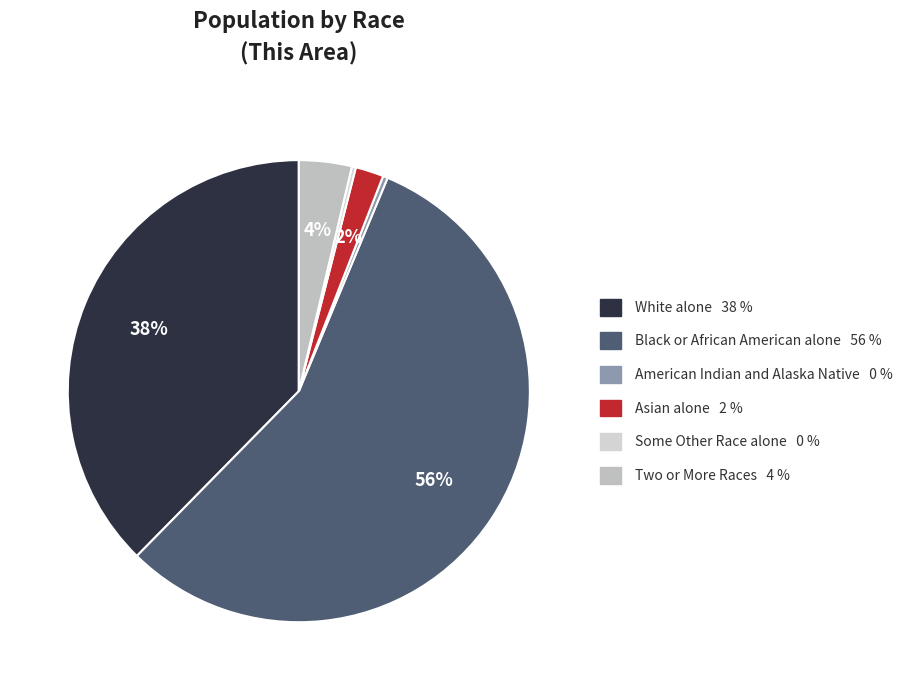

To the nearest percent, what is the difference between the largest and smallest slice percentages?

56%